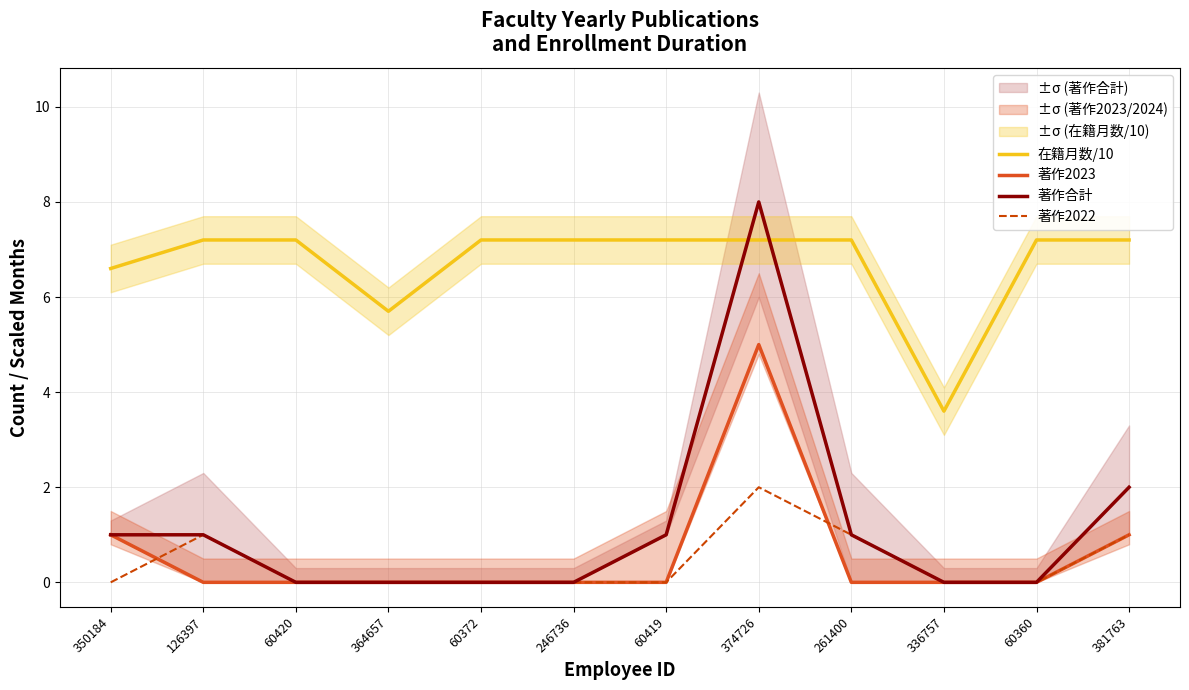

What is the sum of the 在籍月数/10 values at 246736 and 336757?

10.8